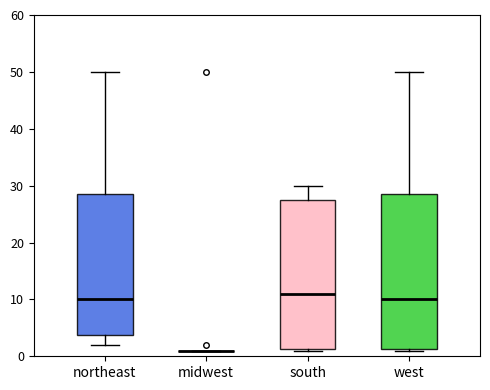

Where does the median line of the box for west sit on the y-axis? The values are not printed on the chart, so give them approximately, as read against the axis.

10